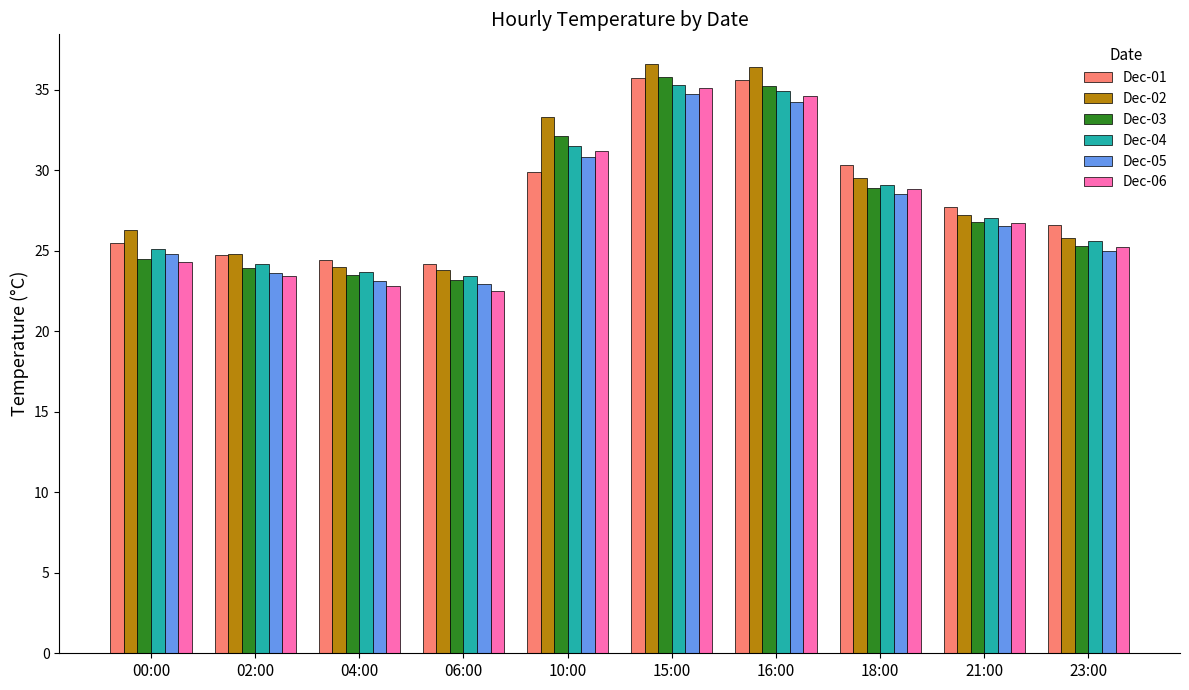

What is the difference between the maximum and minimum values in the Dec-05 series?

11.8